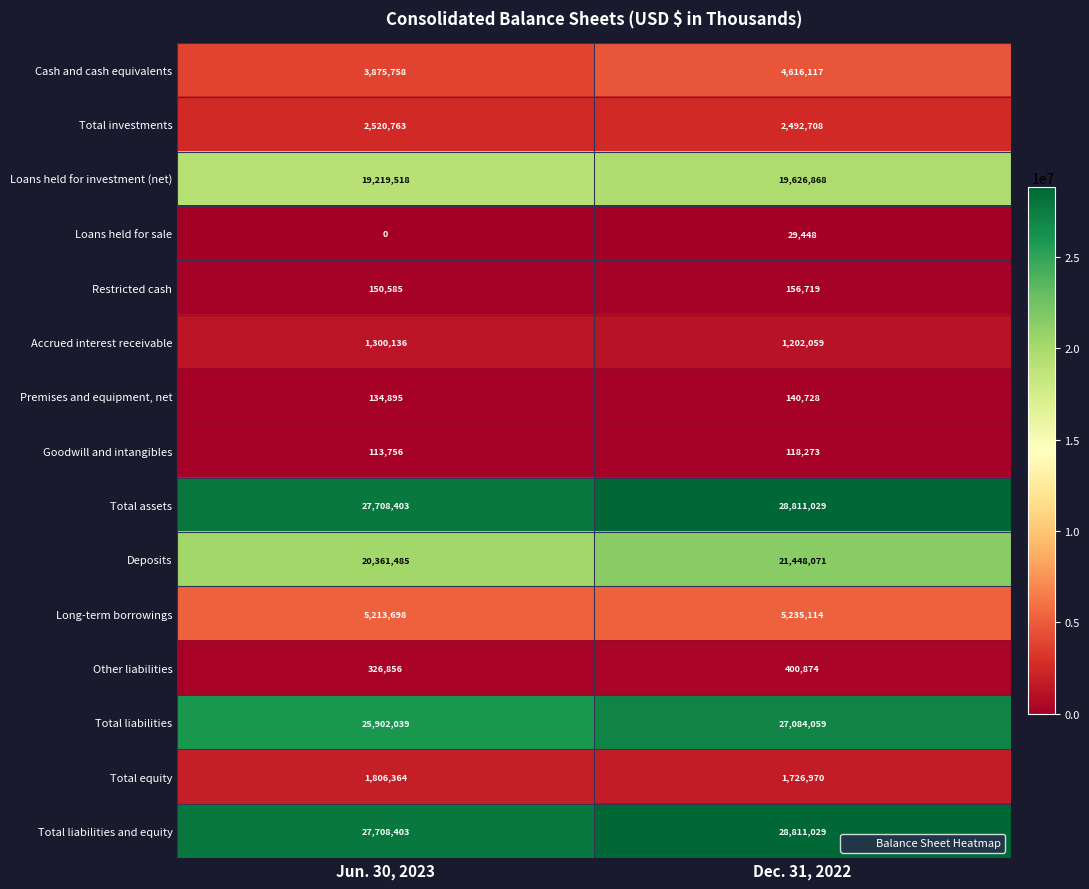

At which category is the sum across all series the highest?

Dec. 31, 2022